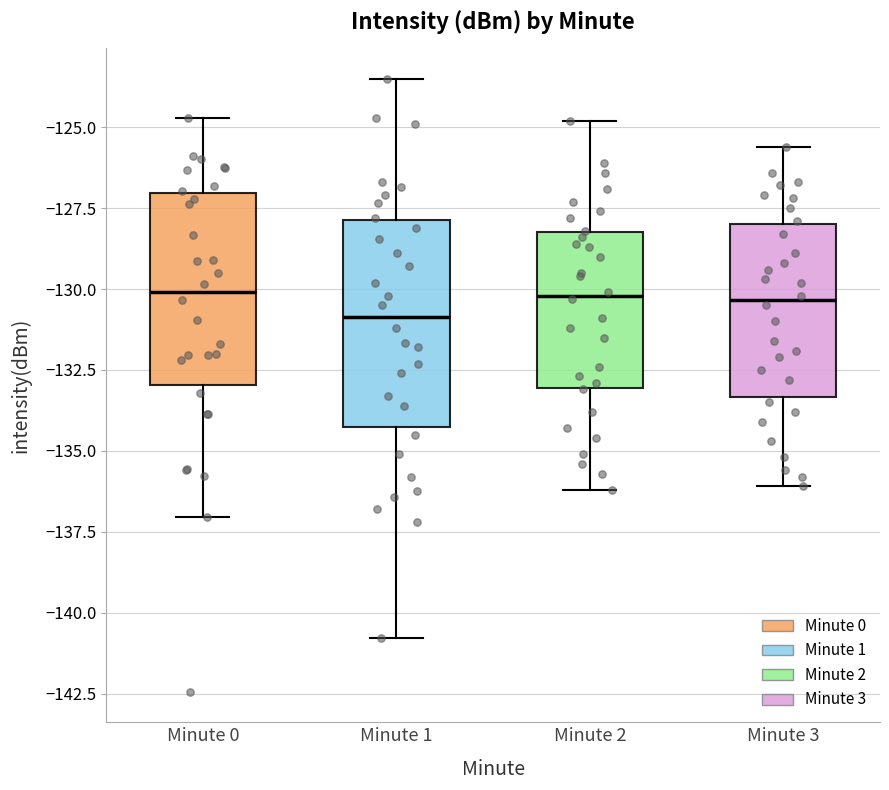

Reading left to right, transcribe this box plot: for each box, give where its median line is, the range the box spans, and where its two whiskers end, as read against the y-axis. The values are not printed on the chart, so give them approximately, as read against the axis.

Minute 0: median -130.0, box -133.0 to -127.0, whiskers -137.0 to -124.5
Minute 1: median -131.0, box -134.5 to -128.0, whiskers -141.0 to -123.5
Minute 2: median -130.0, box -133.0 to -128.0, whiskers -136.0 to -125.0
Minute 3: median -130.5, box -133.5 to -128.0, whiskers -136.0 to -125.5